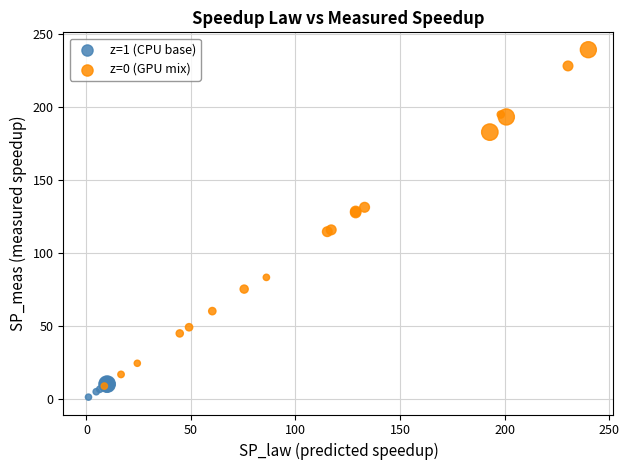

Which series has the widest spread of Y values?

z=0 (GPU mix)